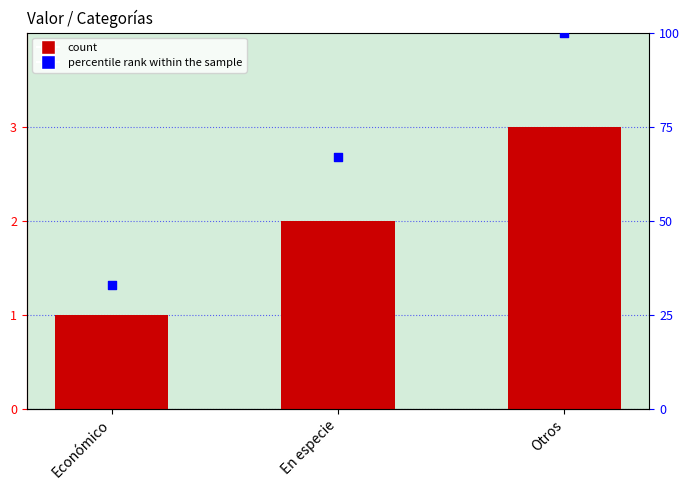

At how many categories does at least one series exceed 63?

2